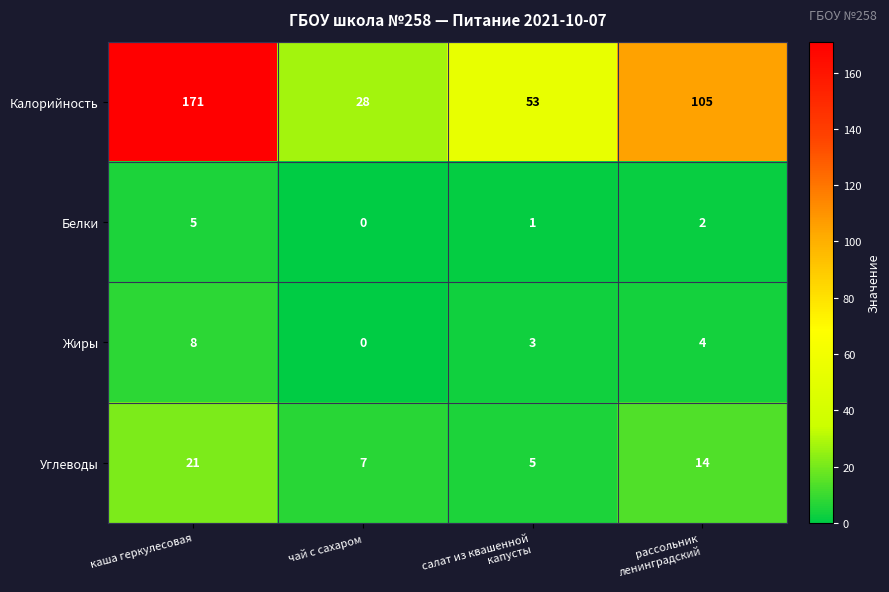

At which category is the sum across all series the highest?

каша геркулесовая